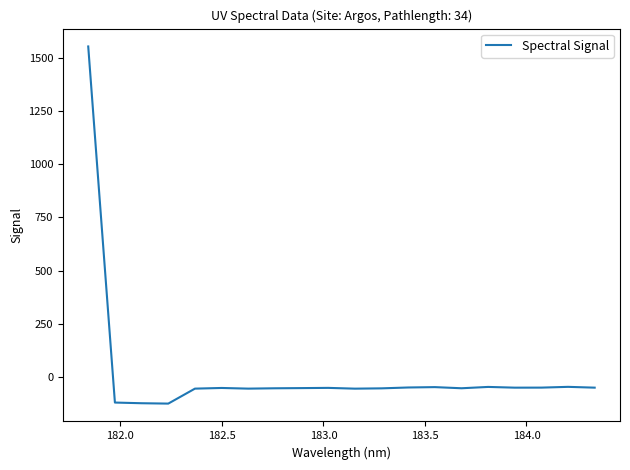

What is the difference between the maximum and minimum values?

1679.6